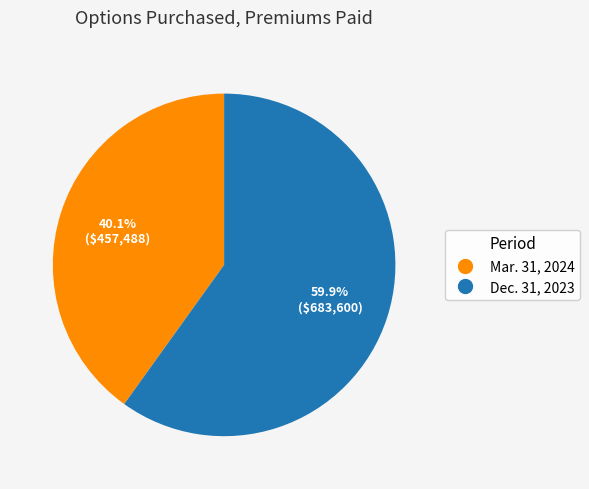

What is the smallest slice in the pie chart?

Mar. 31, 2024